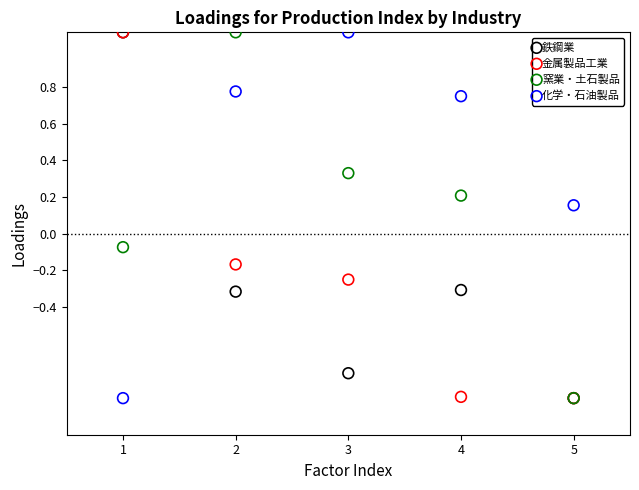

What are all the series names shown in the legend?

鉄鋼業, 金属製品工業, 窯業・土石製品, 化学・石油製品